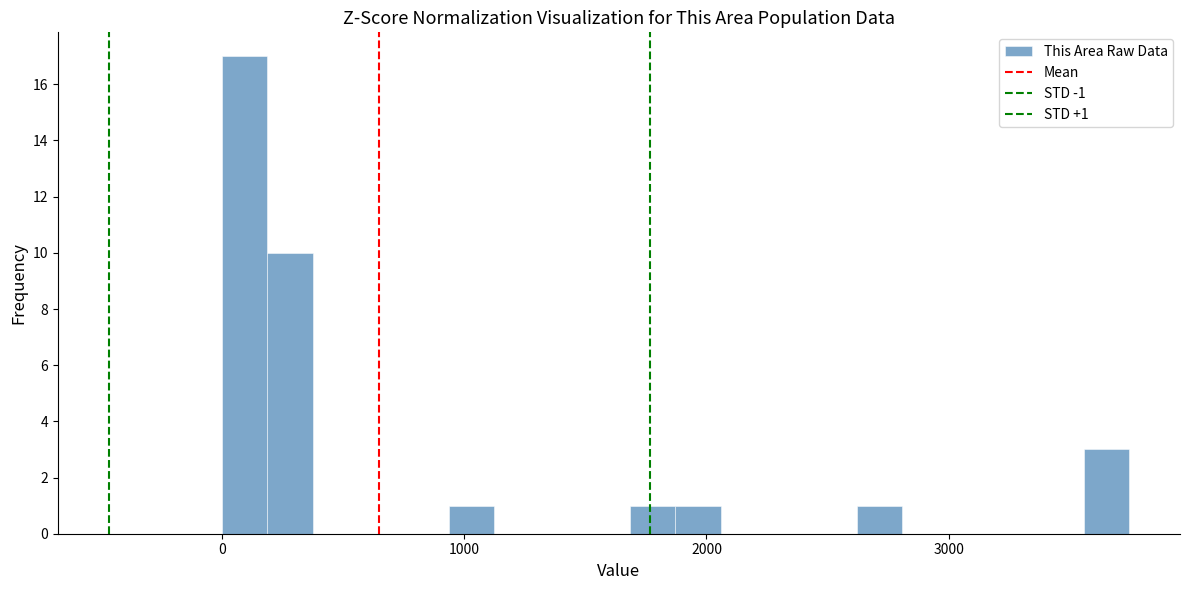

Read against the x-axis, roughly where is the centre of the tallest bar?

100